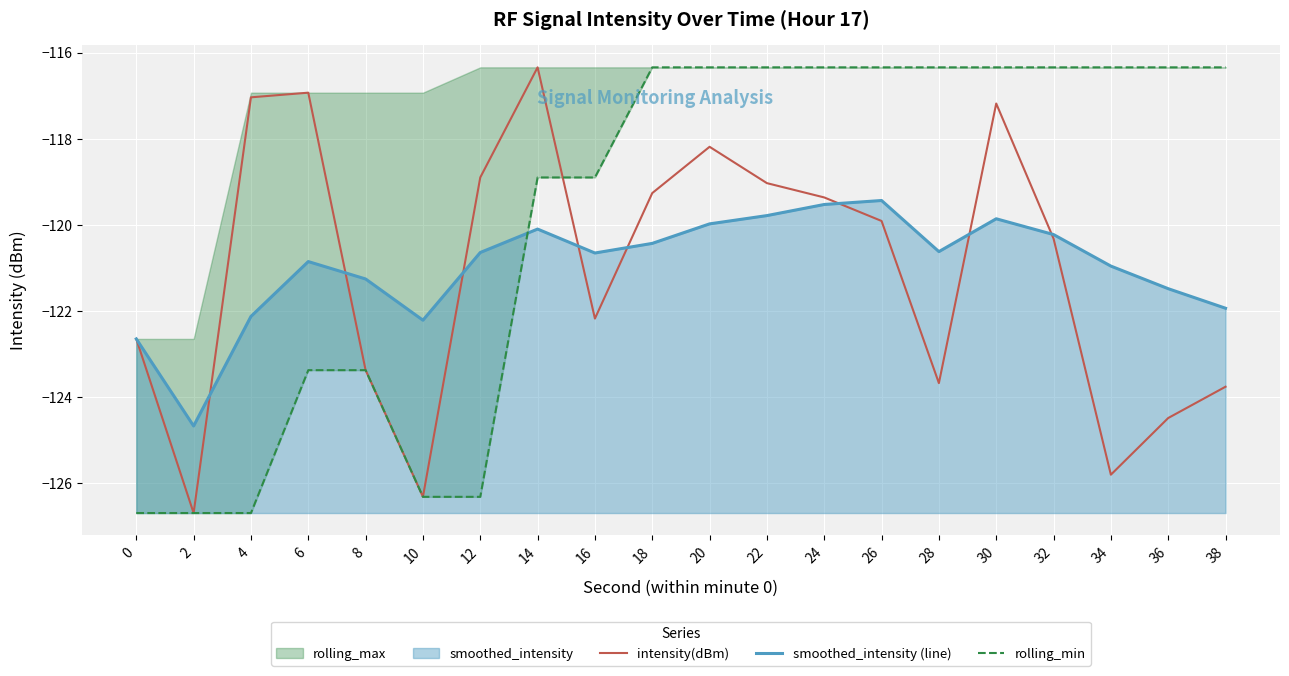

True or false: smoothed_intensity (line) has more than 0 points higher than both neighbors.

True